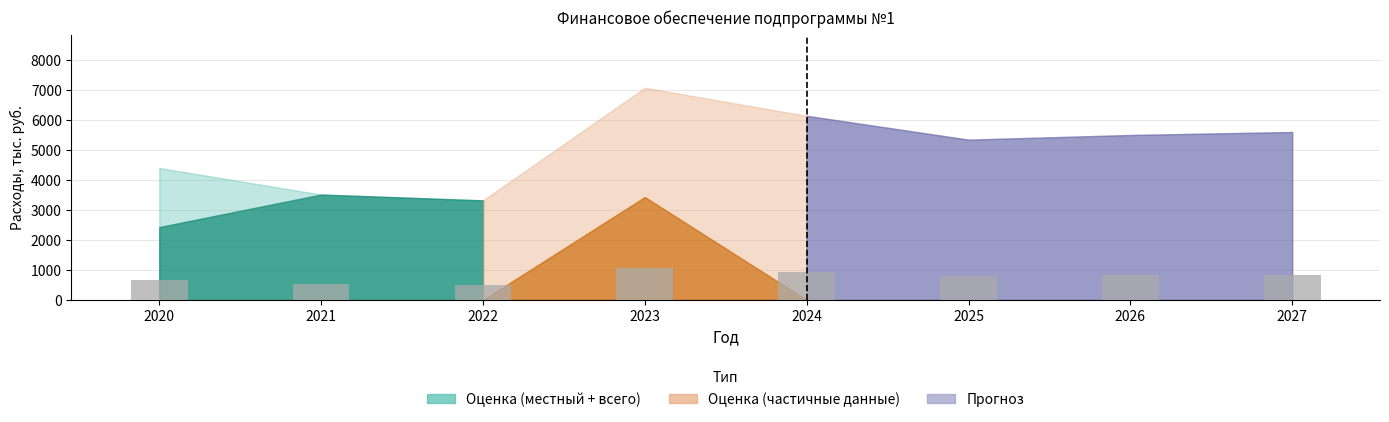

What is the average value?

766.8